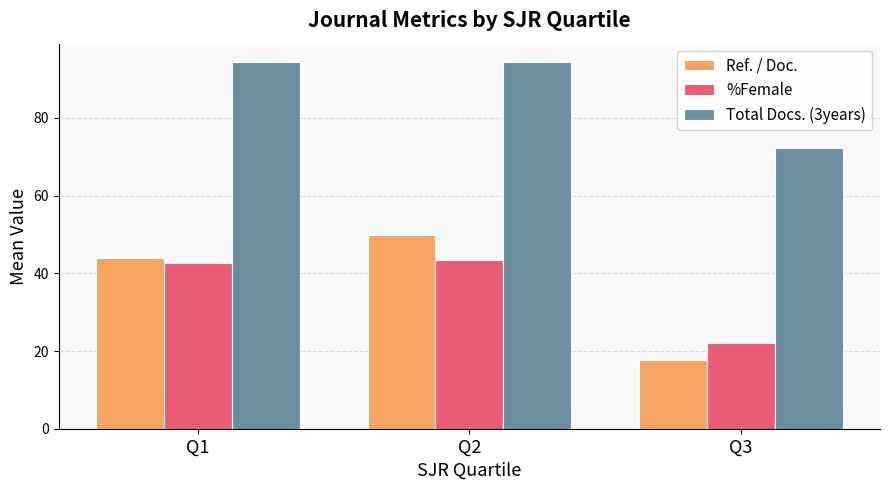

Where is %Female nearest to the value 32?

Q3